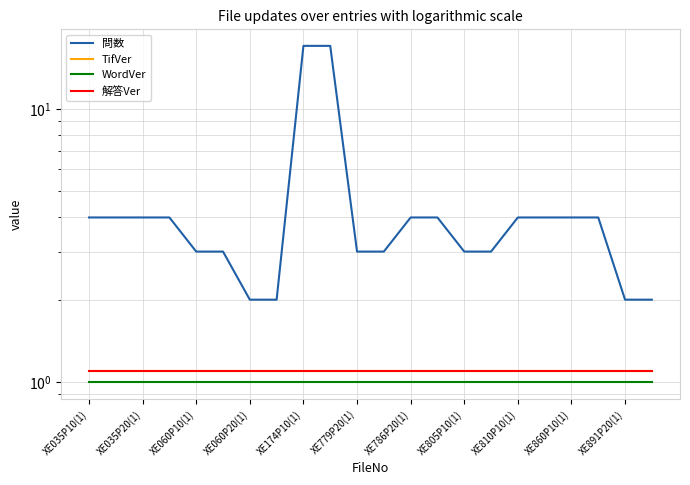

List the series in order of their peak value, highest first.

問数, TifVer, 解答Ver, WordVer